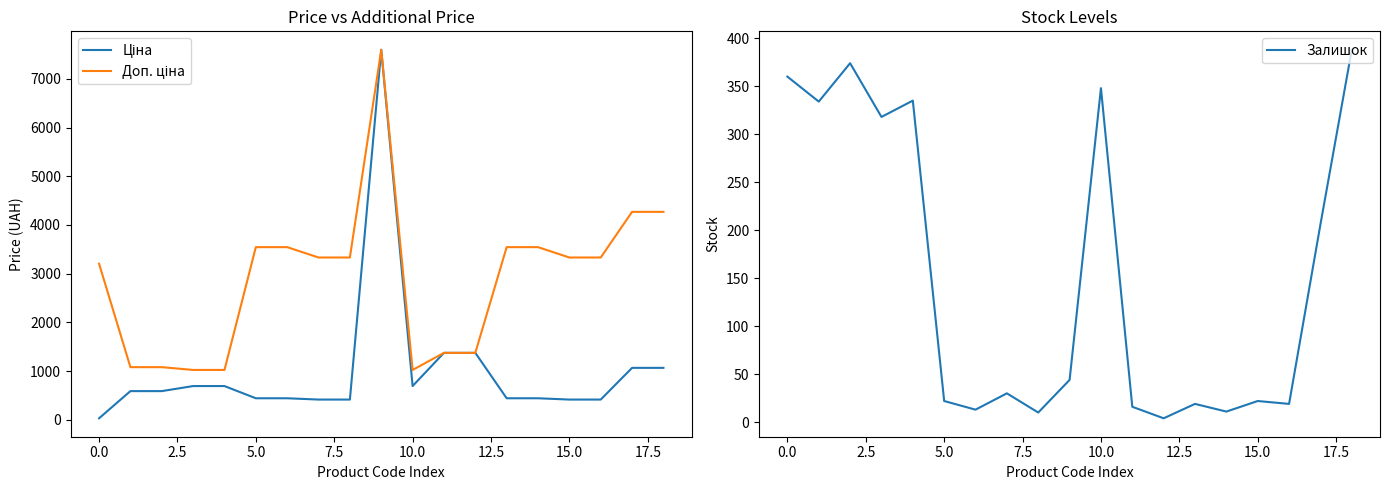

True or false: Залишок and Доп. ціна cross at least once.

False